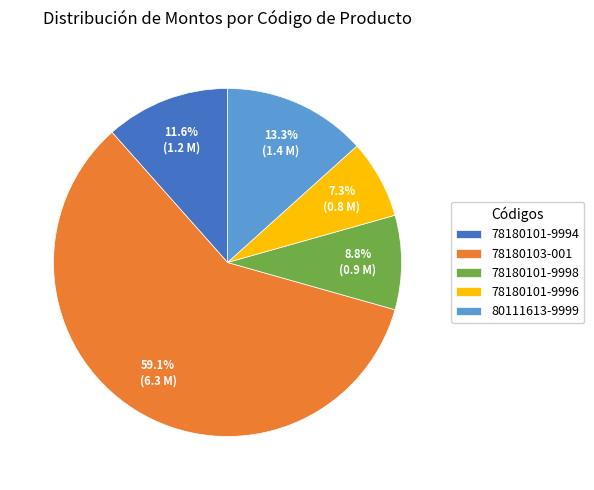

Rank the categories by value from lowest to highest.

78180101-9996, 78180101-9998, 78180101-9994, 80111613-9999, 78180103-001